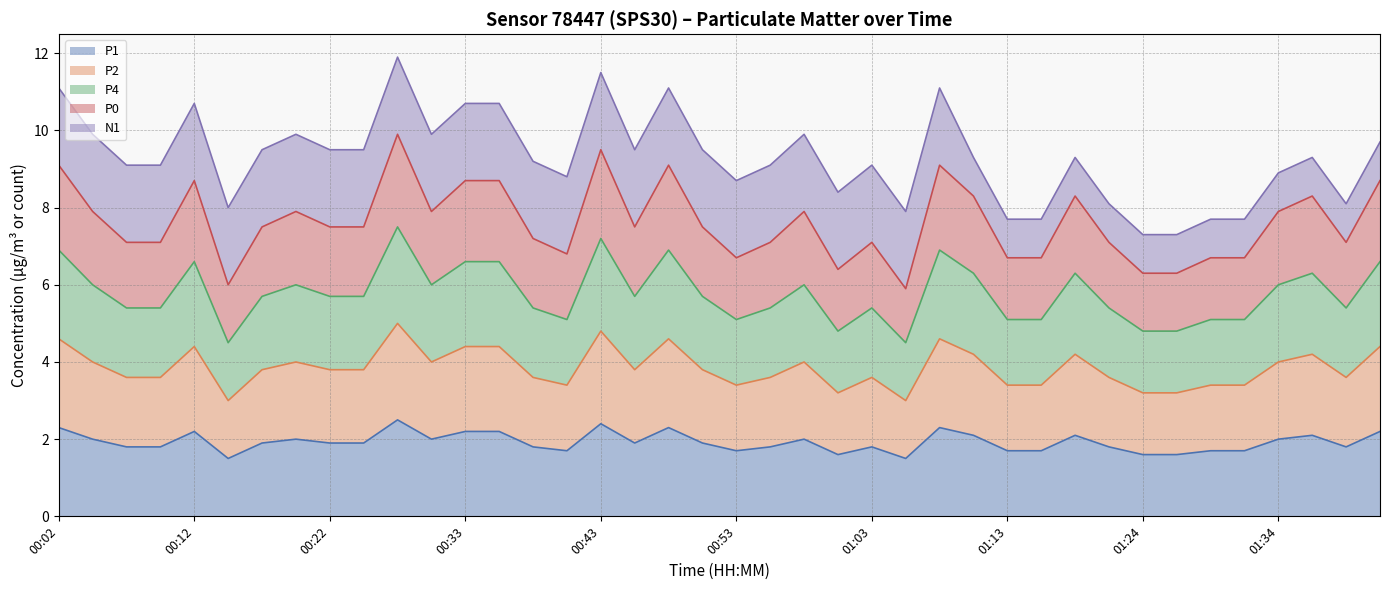

Does the chart display data point markers on the line(s)?

No